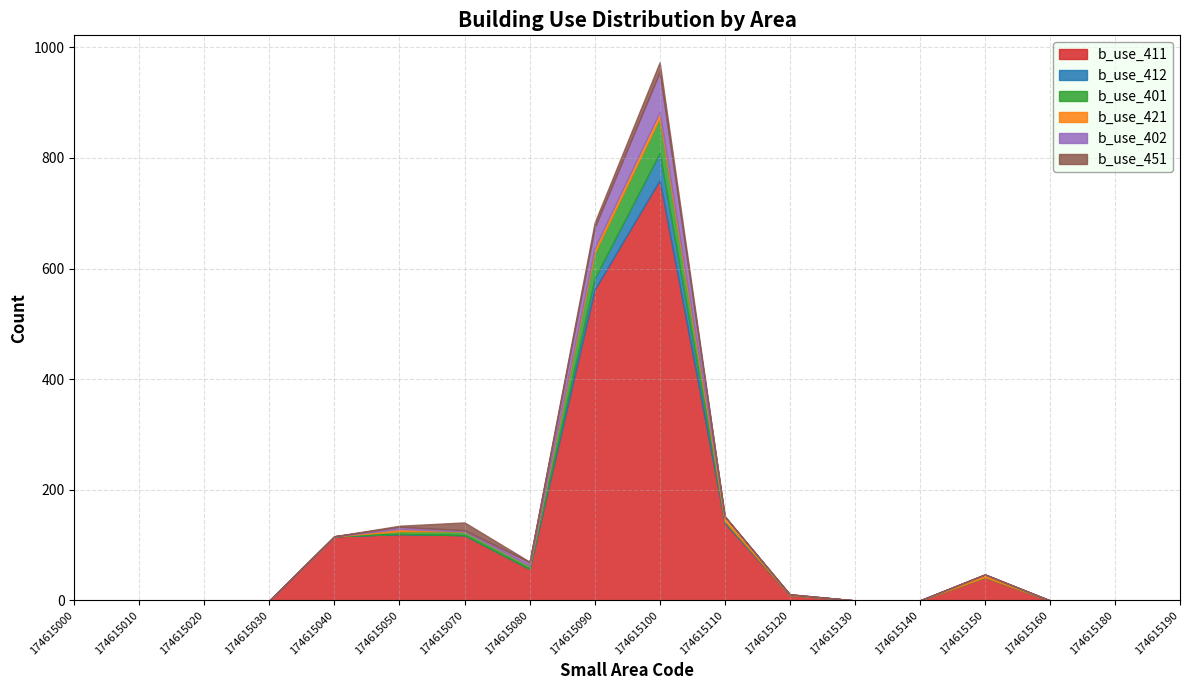

True or false: b_use_411 and b_use_451 cross at least once.

False